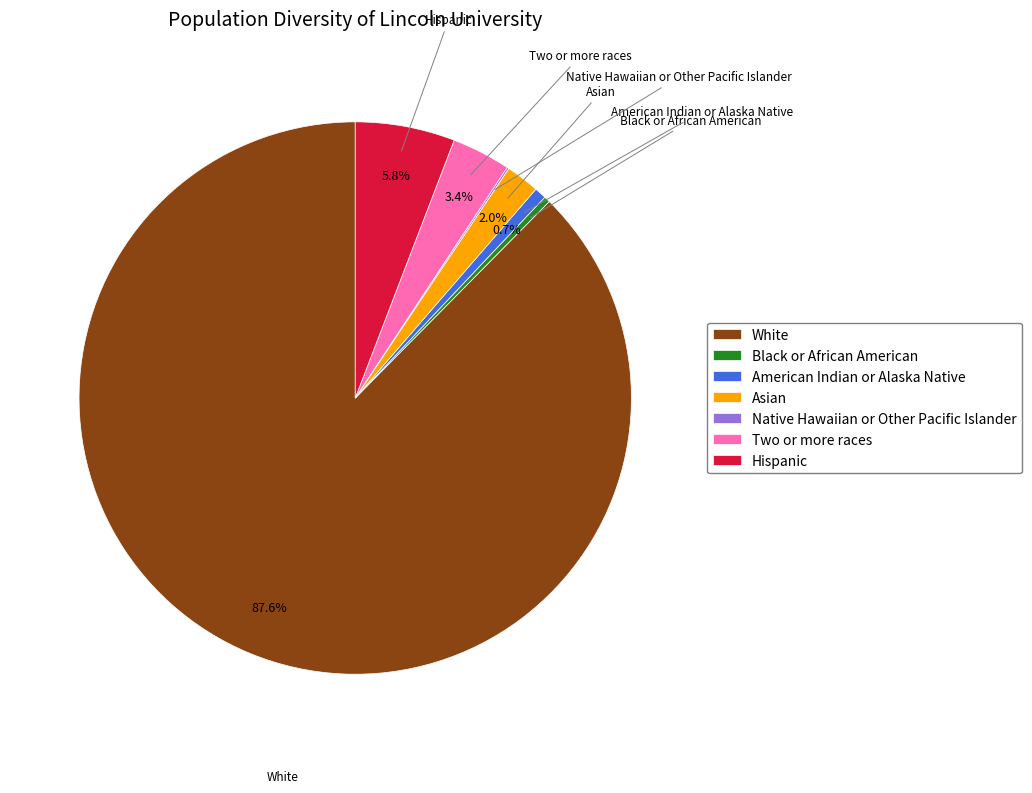

Does Asian account for over 50% of the chart?

No